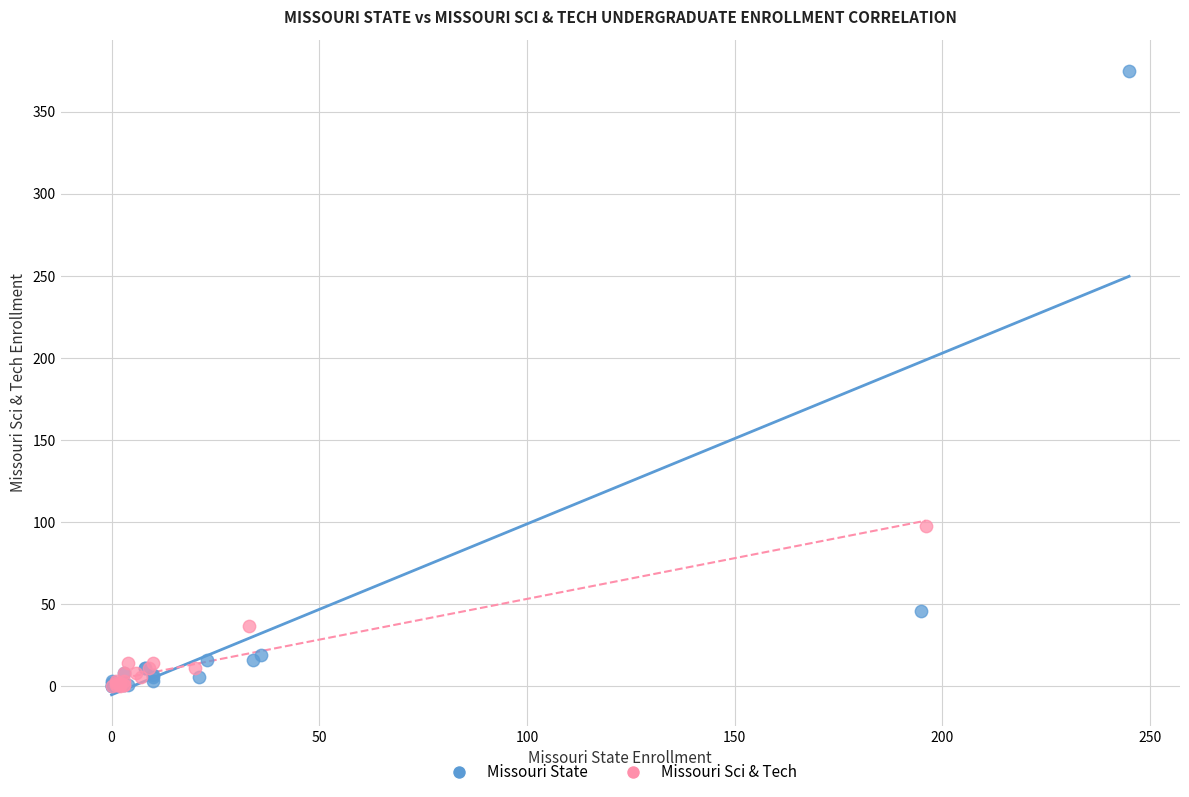

Which series has the largest Y range (max minus min)?

Missouri State